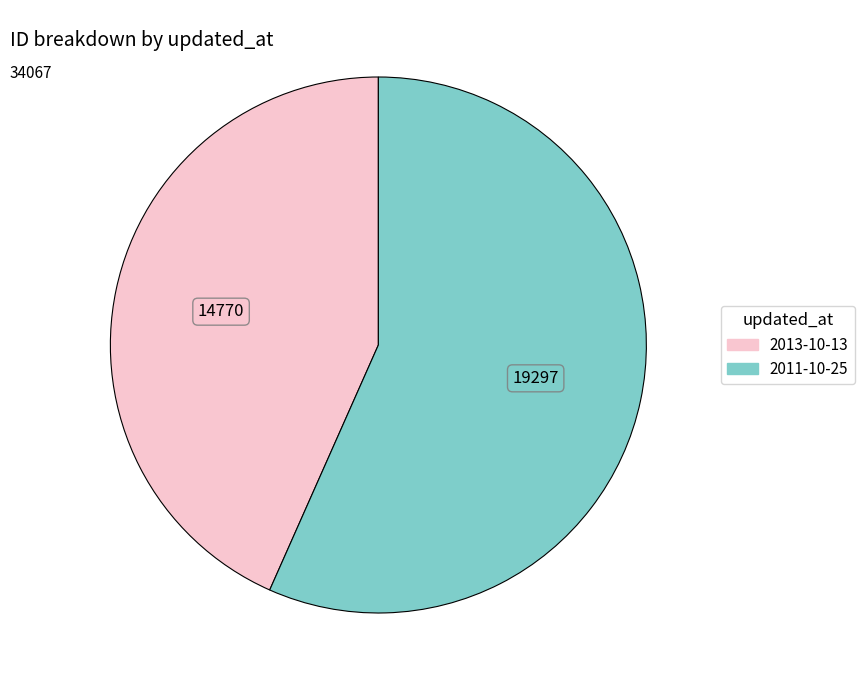

What is the majority slice?

2011-10-25